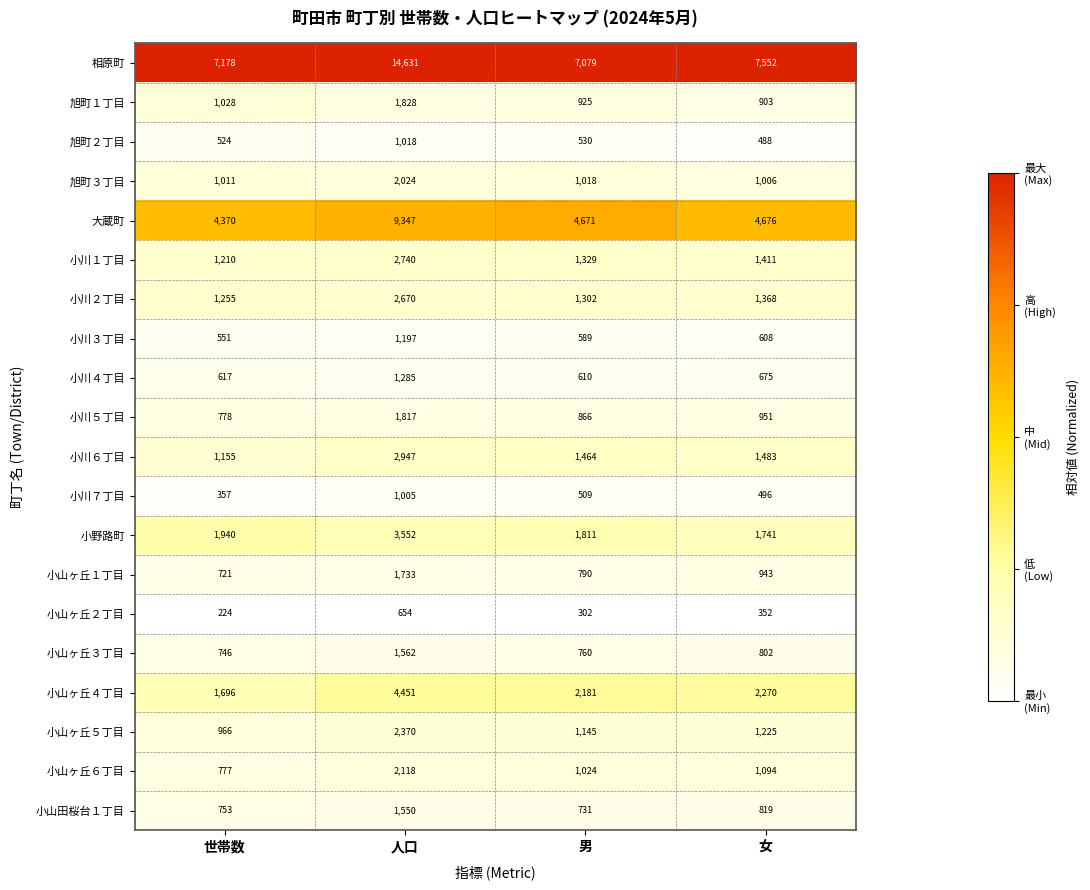

List the series in order of their peak value, highest first.

相原町, 大蔵町, 小山ヶ丘４丁目, 小野路町, 小川６丁目, 小川１丁目, 小川２丁目, 小山ヶ丘５丁目, 小山ヶ丘６丁目, 旭町３丁目, 旭町１丁目, 小川５丁目, 小山ヶ丘１丁目, 小山ヶ丘３丁目, 小山田桜台１丁目, 小川４丁目, 小川３丁目, 旭町２丁目, 小川７丁目, 小山ヶ丘２丁目